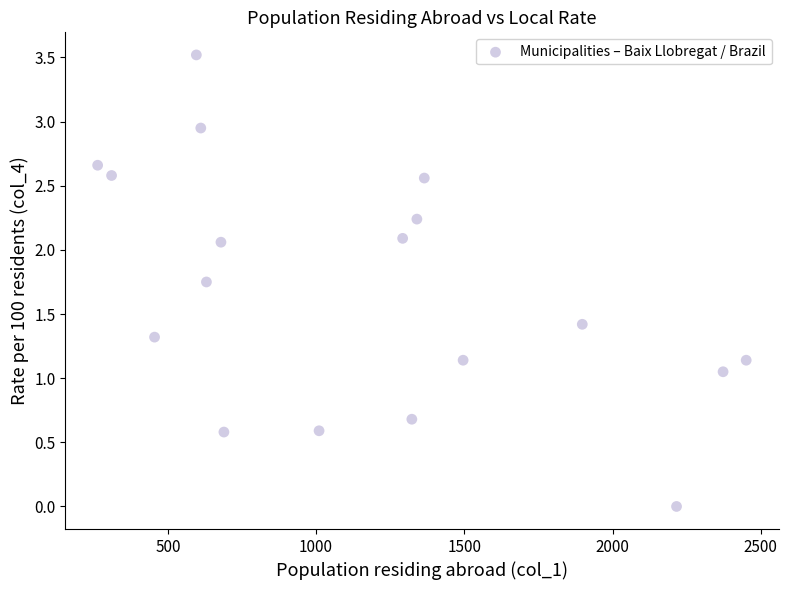

What is the range of Y values (max minus min)?

3.5